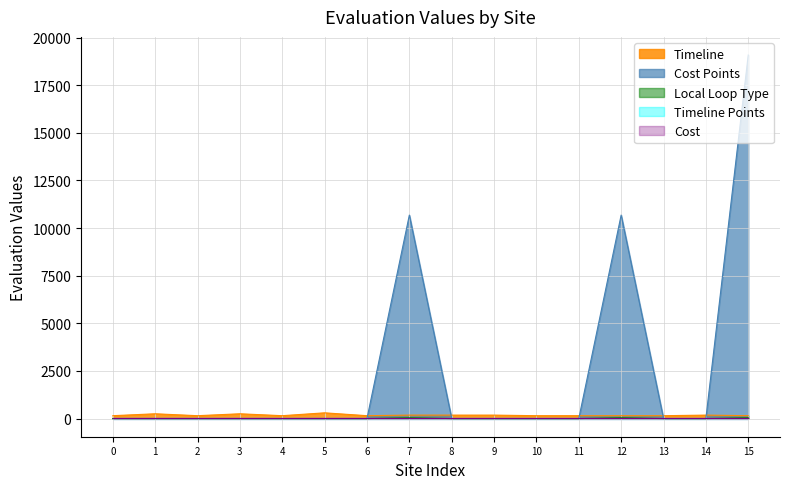

What is the sum of all Local Loop Type values?

120